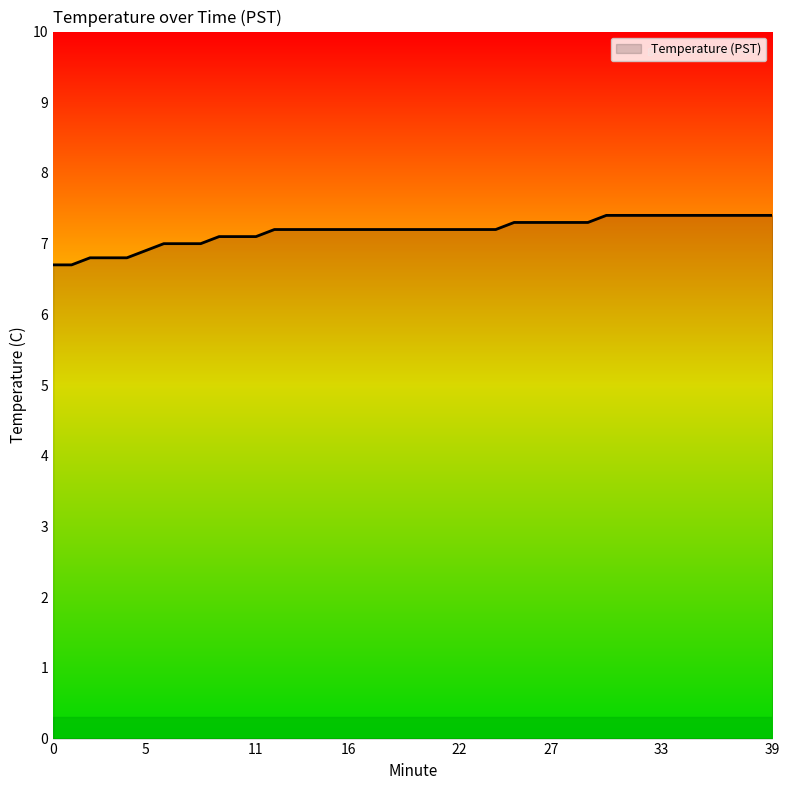

What is the difference between the maximum and minimum values?

0.7